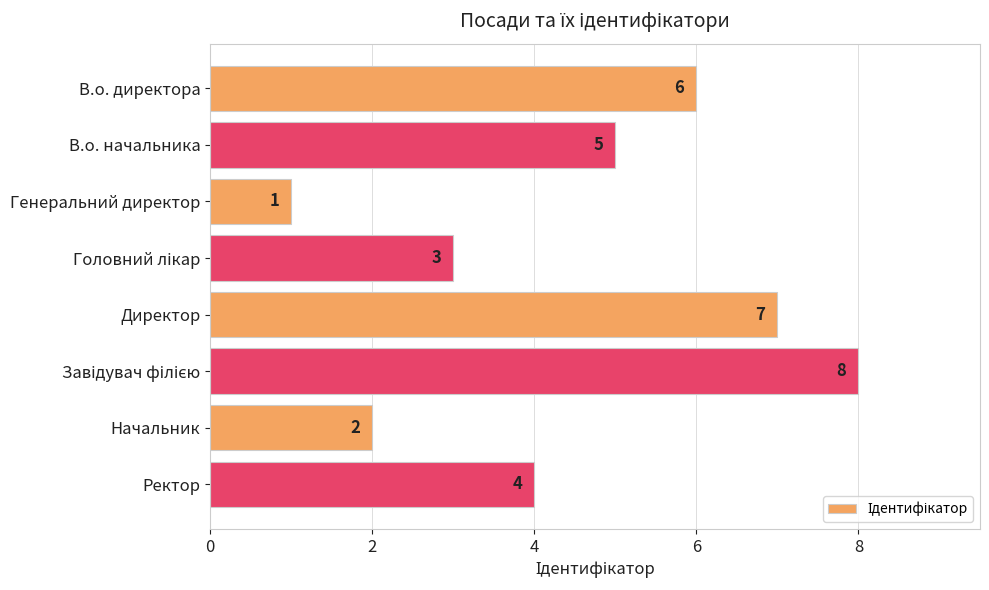

Reading top to bottom, extract all data points from this chart.

6	5	1	3	7	8	2	4